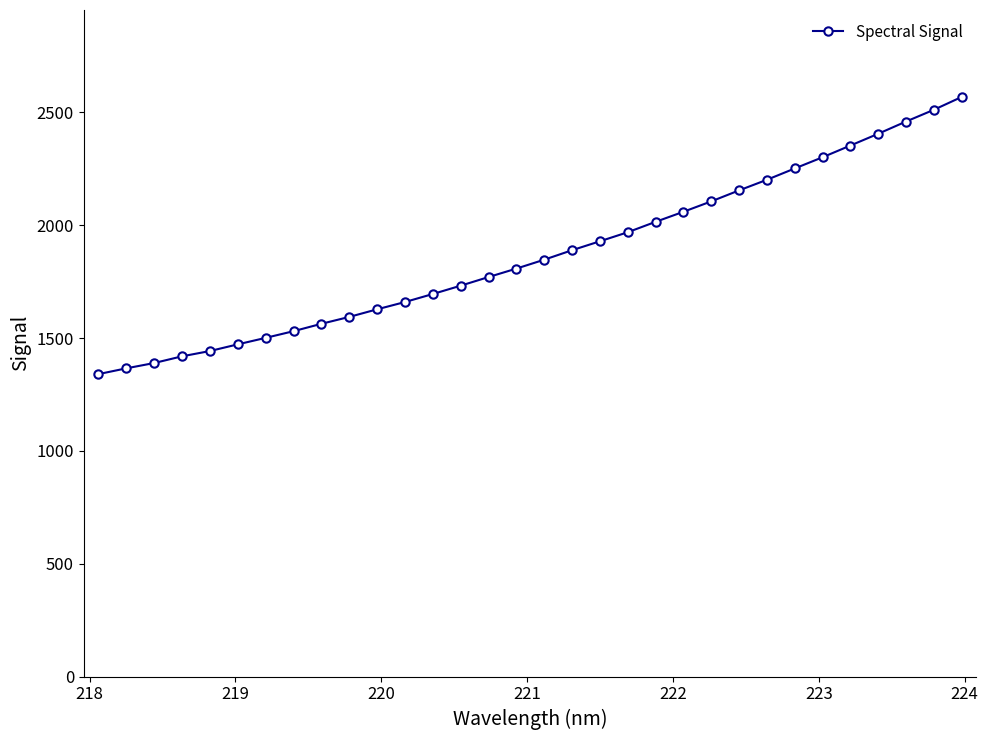

What is the value of the 24th point from the left?

2154.3